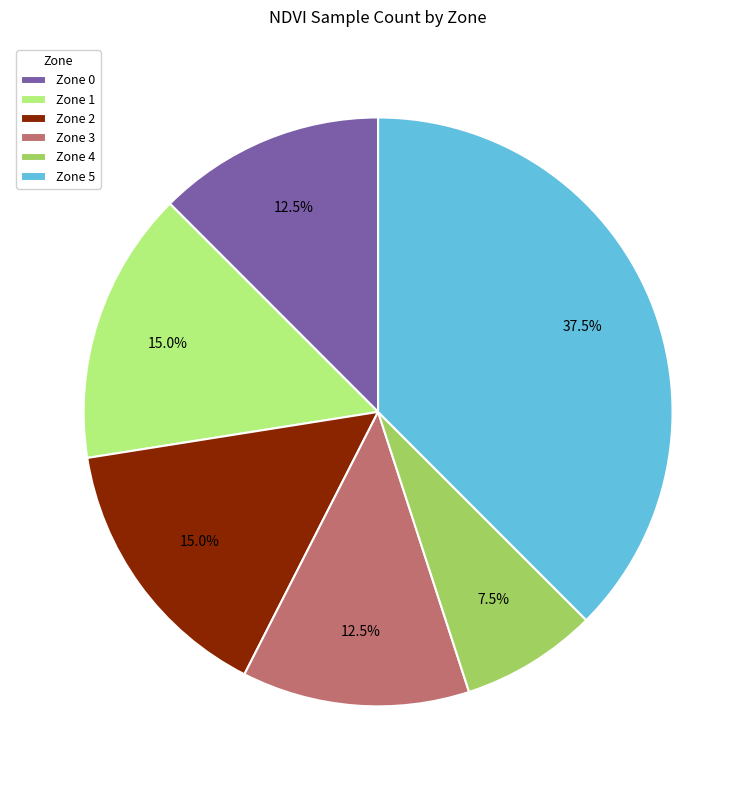

Which has a higher value, Zone 4 or Zone 1?

Zone 1